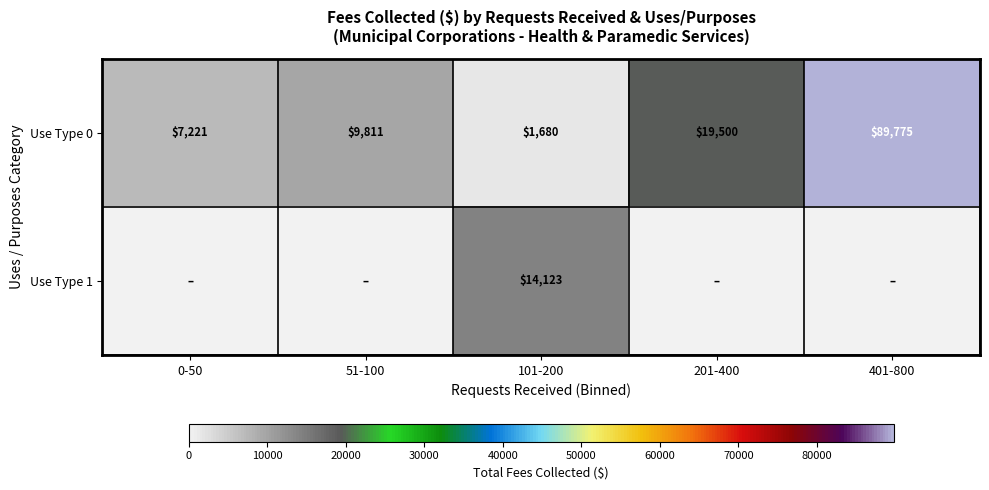

What is the difference between the highest and lowest values at 101-200?

12443